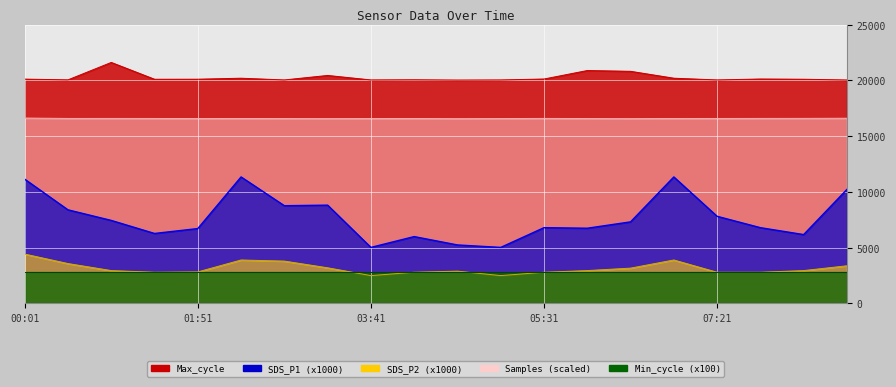

Where does the Max_cycle series first go above 20116?

00:01